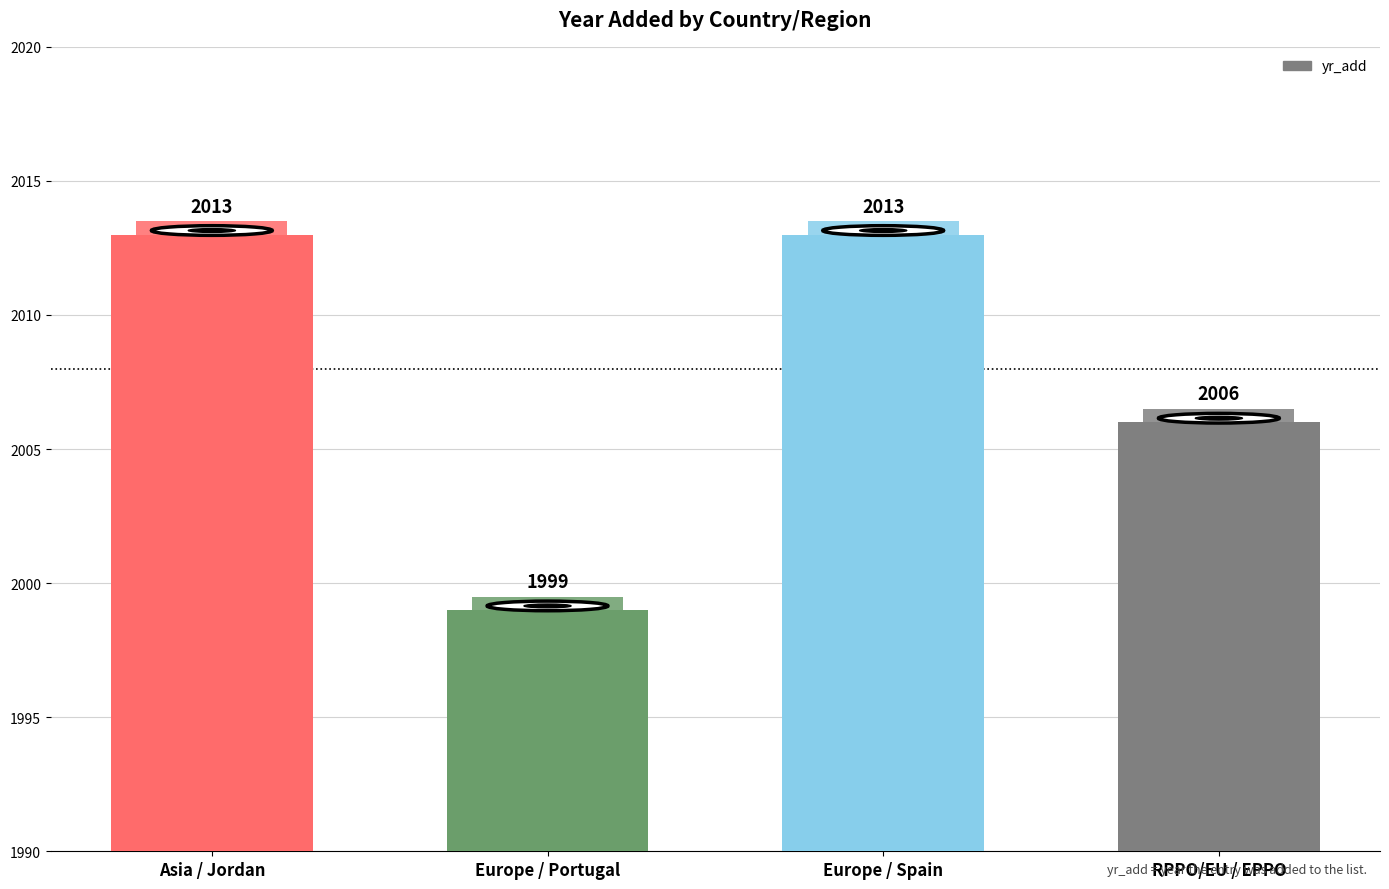

Reading left to right, extract all data points from this chart.

2013	1999	2013	2006